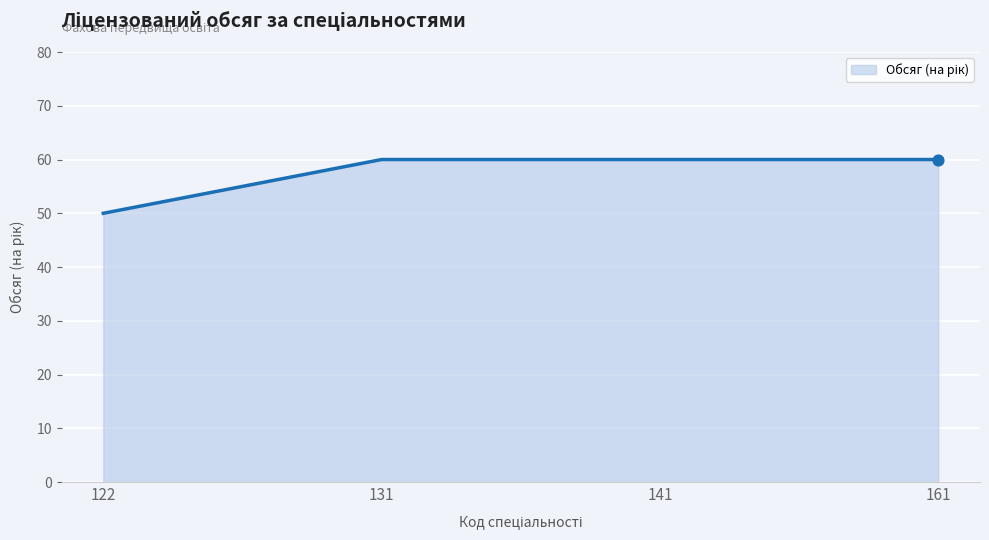

Approximately how many times larger is the value at 122 compared to 161?

0.8